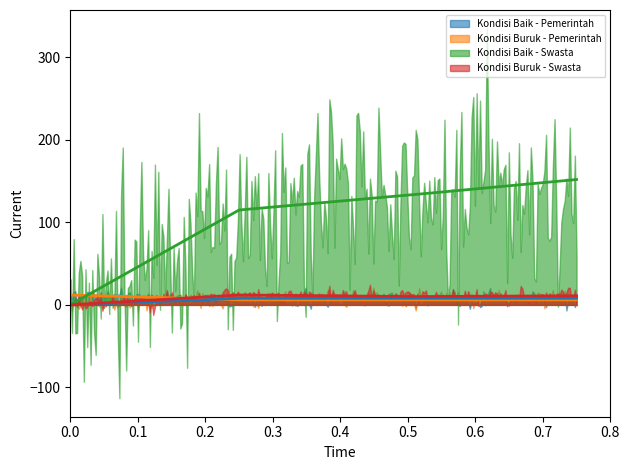

How many data points in Kondisi Buruk - Swasta are above 11?

1